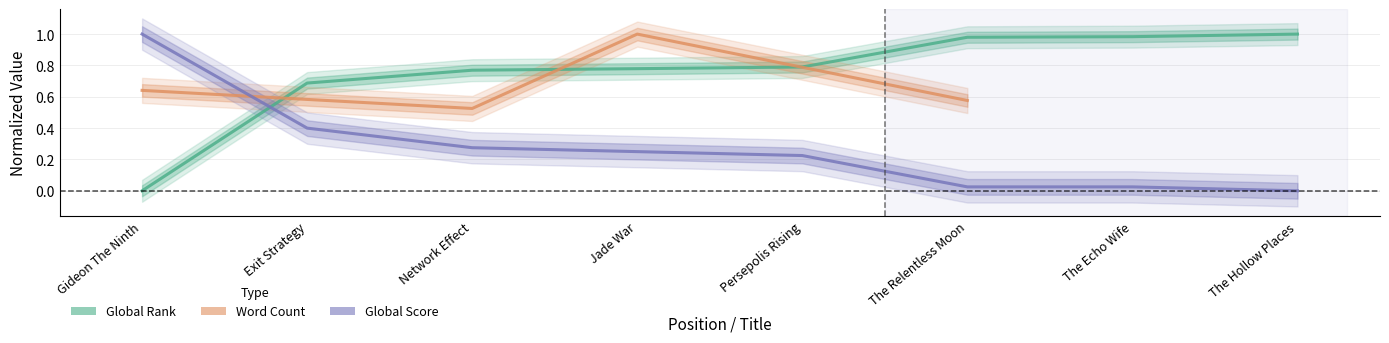

Read the Global Score value at Jade War.

0.2